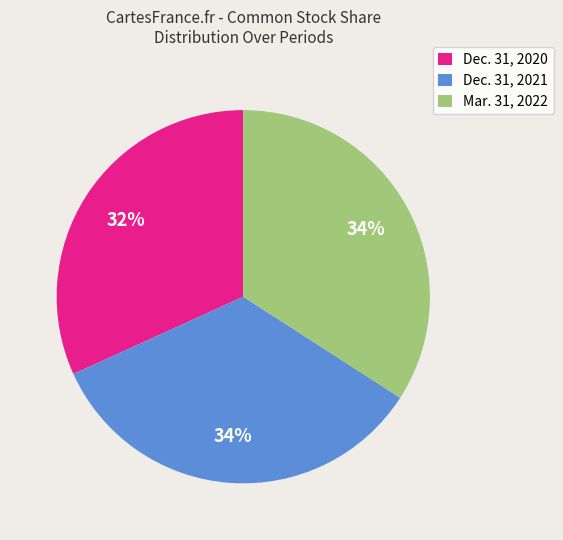

To the nearest percent, what is the average slice percentage?

33%